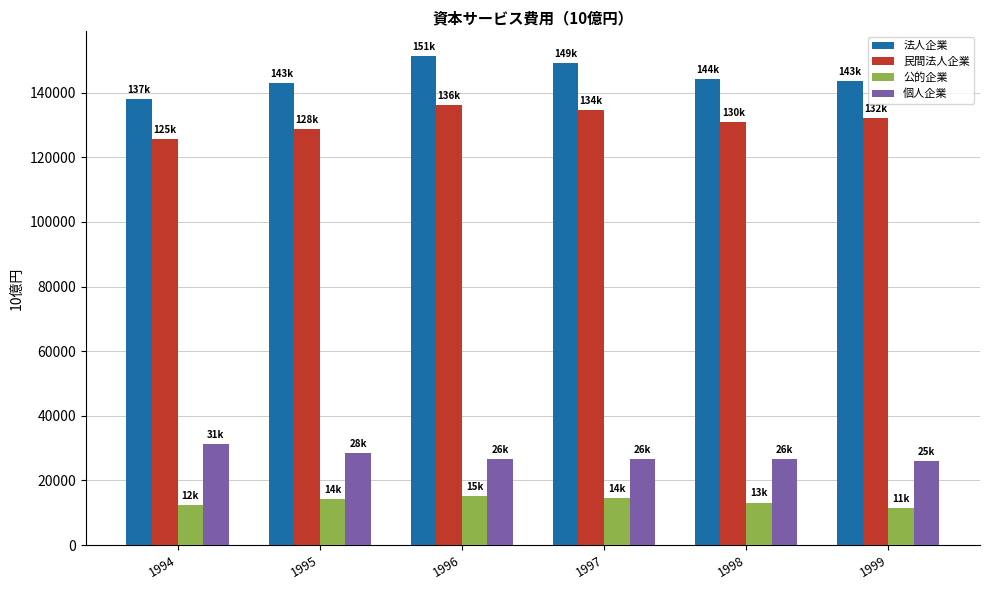

Is the value of 民間法人企業 at 1995 greater than the value of 公的企業 at 1994?

Yes